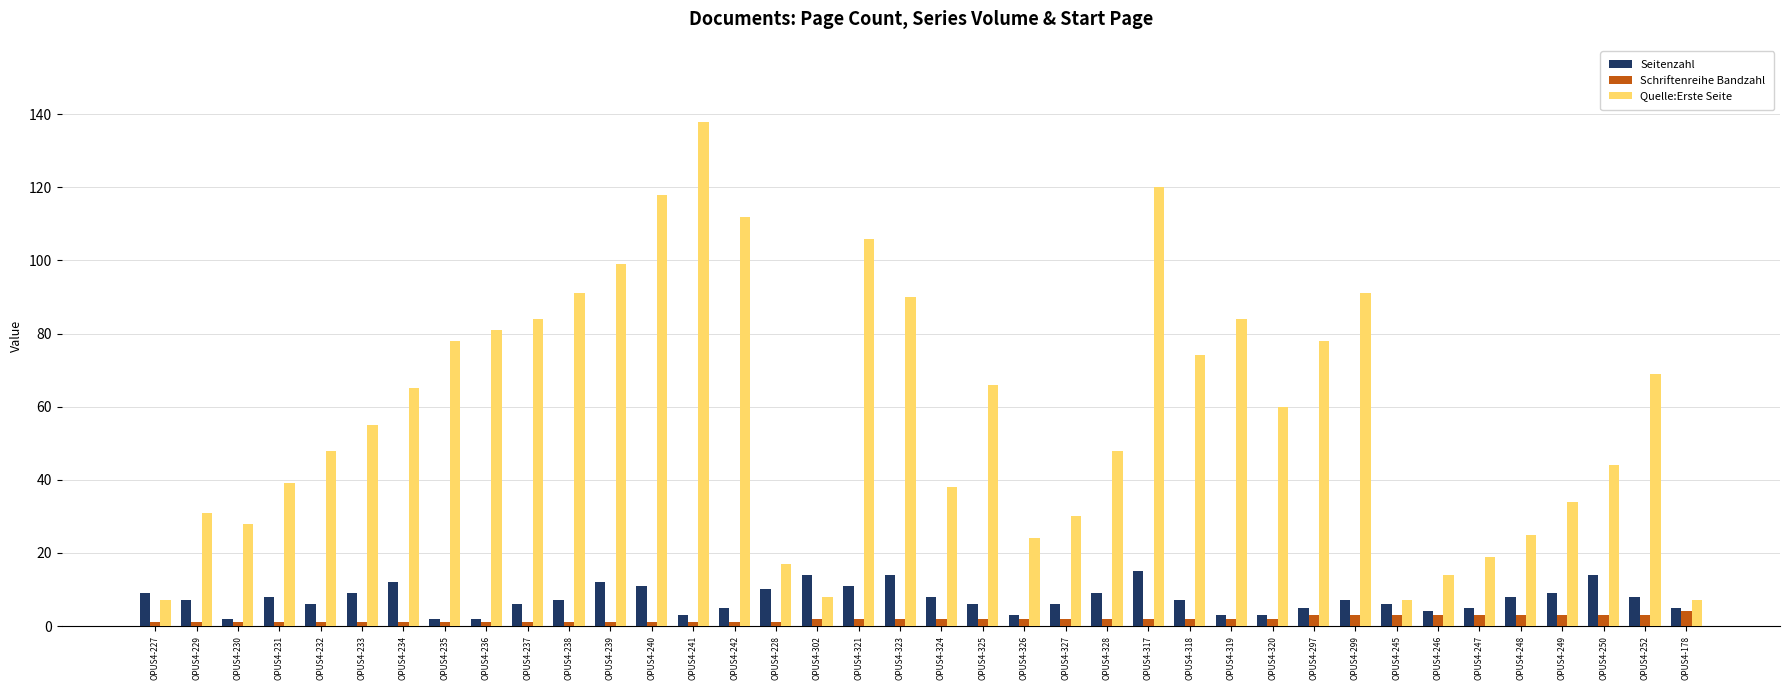

Reading left to right, extract all data points from this chart.

Seitenzahl: OPUS4-227=9	OPUS4-229=7	OPUS4-230=2	OPUS4-231=8	OPUS4-232=6	OPUS4-233=9	OPUS4-234=12	OPUS4-235=2	OPUS4-236=2	OPUS4-237=6	OPUS4-238=7	OPUS4-239=12	OPUS4-240=11	OPUS4-241=3	OPUS4-242=5	OPUS4-228=10	OPUS4-302=14	OPUS4-321=11	OPUS4-323=14	OPUS4-324=8	OPUS4-325=6	OPUS4-326=3	OPUS4-327=6	OPUS4-328=9	OPUS4-317=15	OPUS4-318=7	OPUS4-319=3	OPUS4-320=3	OPUS4-297=5	OPUS4-299=7	OPUS4-245=6	OPUS4-246=4	OPUS4-247=5	OPUS4-248=8	OPUS4-249=9	OPUS4-250=14	OPUS4-252=8	OPUS4-178=5
Schriftenreihe Bandzahl: OPUS4-227=1	OPUS4-229=1	OPUS4-230=1	OPUS4-231=1	OPUS4-232=1	OPUS4-233=1	OPUS4-234=1	OPUS4-235=1	OPUS4-236=1	OPUS4-237=1	OPUS4-238=1	OPUS4-239=1	OPUS4-240=1	OPUS4-241=1	OPUS4-242=1	OPUS4-228=1	OPUS4-302=2	OPUS4-321=2	OPUS4-323=2	OPUS4-324=2	OPUS4-325=2	OPUS4-326=2	OPUS4-327=2	OPUS4-328=2	OPUS4-317=2	OPUS4-318=2	OPUS4-319=2	OPUS4-320=2	OPUS4-297=3	OPUS4-299=3	OPUS4-245=3	OPUS4-246=3	OPUS4-247=3	OPUS4-248=3	OPUS4-249=3	OPUS4-250=3	OPUS4-252=3	OPUS4-178=4
Quelle:Erste Seite: OPUS4-227=7	OPUS4-229=31	OPUS4-230=28	OPUS4-231=39	OPUS4-232=48	OPUS4-233=55	OPUS4-234=65	OPUS4-235=78	OPUS4-236=81	OPUS4-237=84	OPUS4-238=91	OPUS4-239=99	OPUS4-240=118	OPUS4-241=138	OPUS4-242=112	OPUS4-228=17	OPUS4-302=8	OPUS4-321=106	OPUS4-323=90	OPUS4-324=38	OPUS4-325=66	OPUS4-326=24	OPUS4-327=30	OPUS4-328=48	OPUS4-317=120	OPUS4-318=74	OPUS4-319=84	OPUS4-320=60	OPUS4-297=78	OPUS4-299=91	OPUS4-245=7	OPUS4-246=14	OPUS4-247=19	OPUS4-248=25	OPUS4-249=34	OPUS4-250=44	OPUS4-252=69	OPUS4-178=7